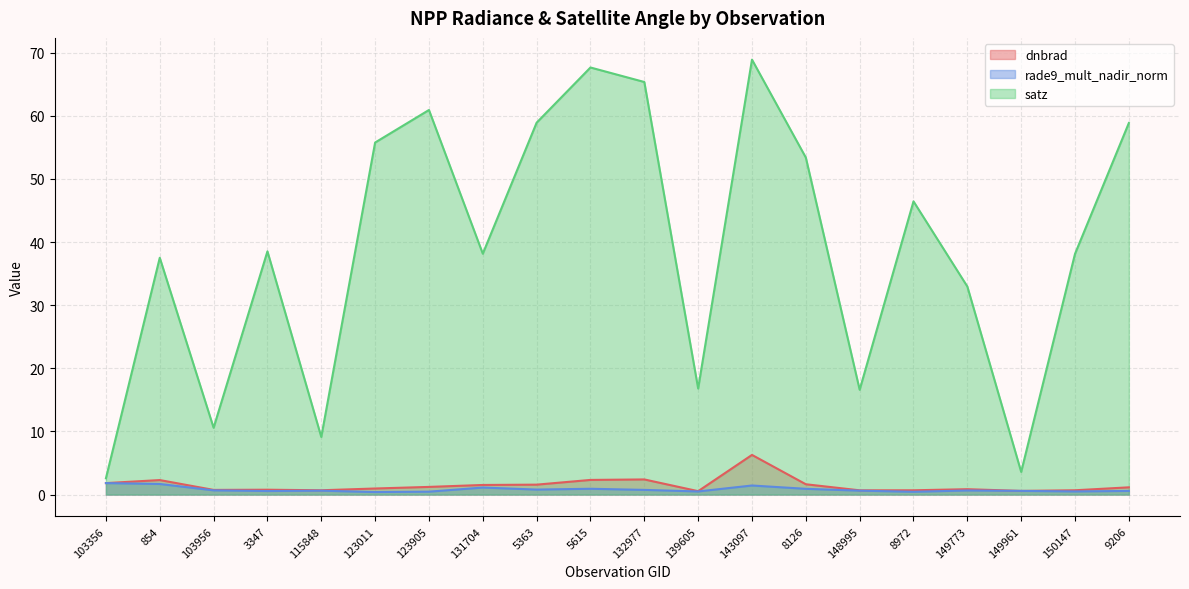

What is the difference between the maximum and minimum values in the rade9_mult_nadir_norm series?

1.4